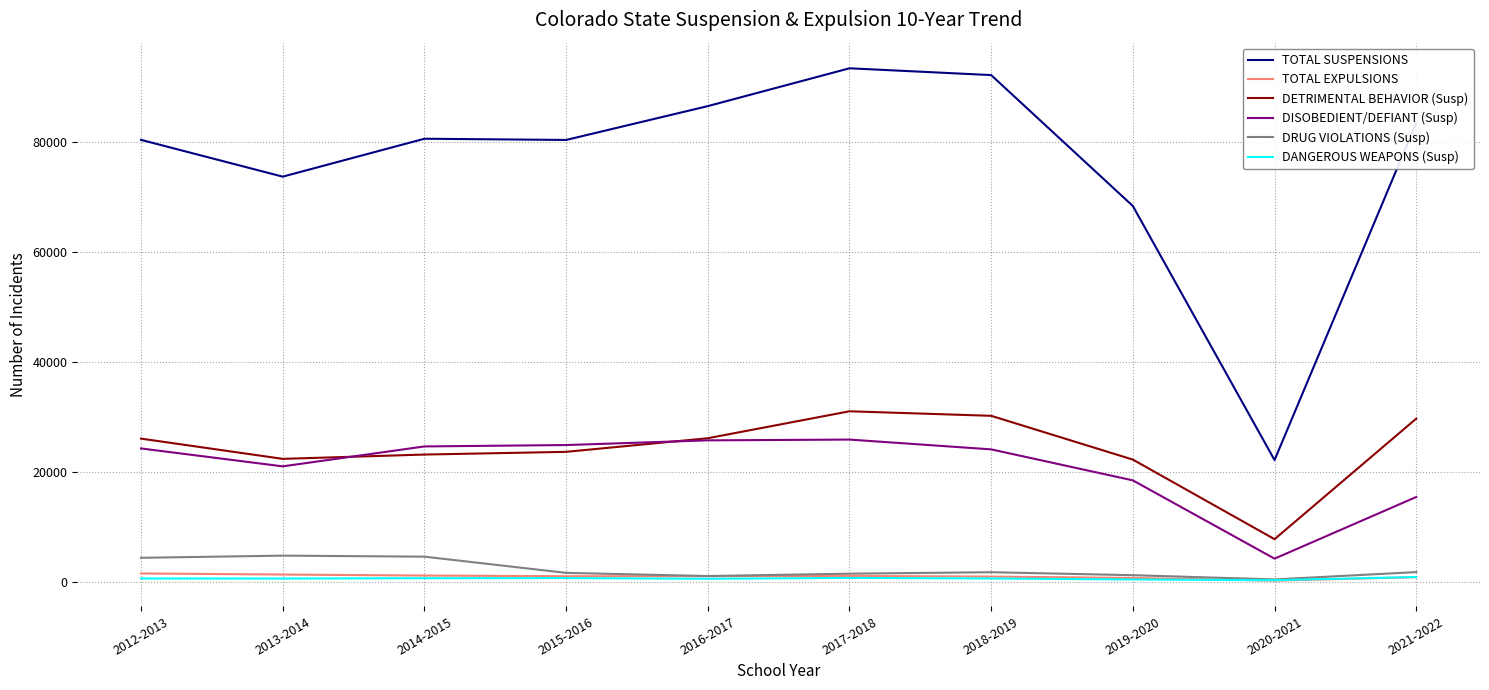

Where does the DANGEROUS WEAPONS (Susp) series first go above 560?

2014-2015